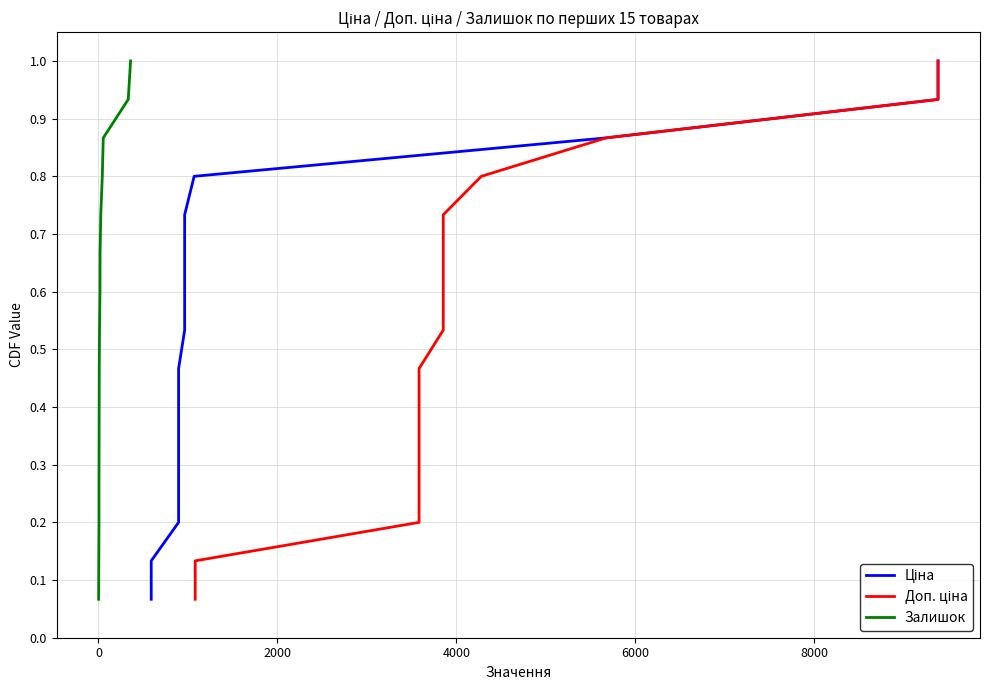

True or false: Доп. ціна and Ціна intersect in this chart.

False